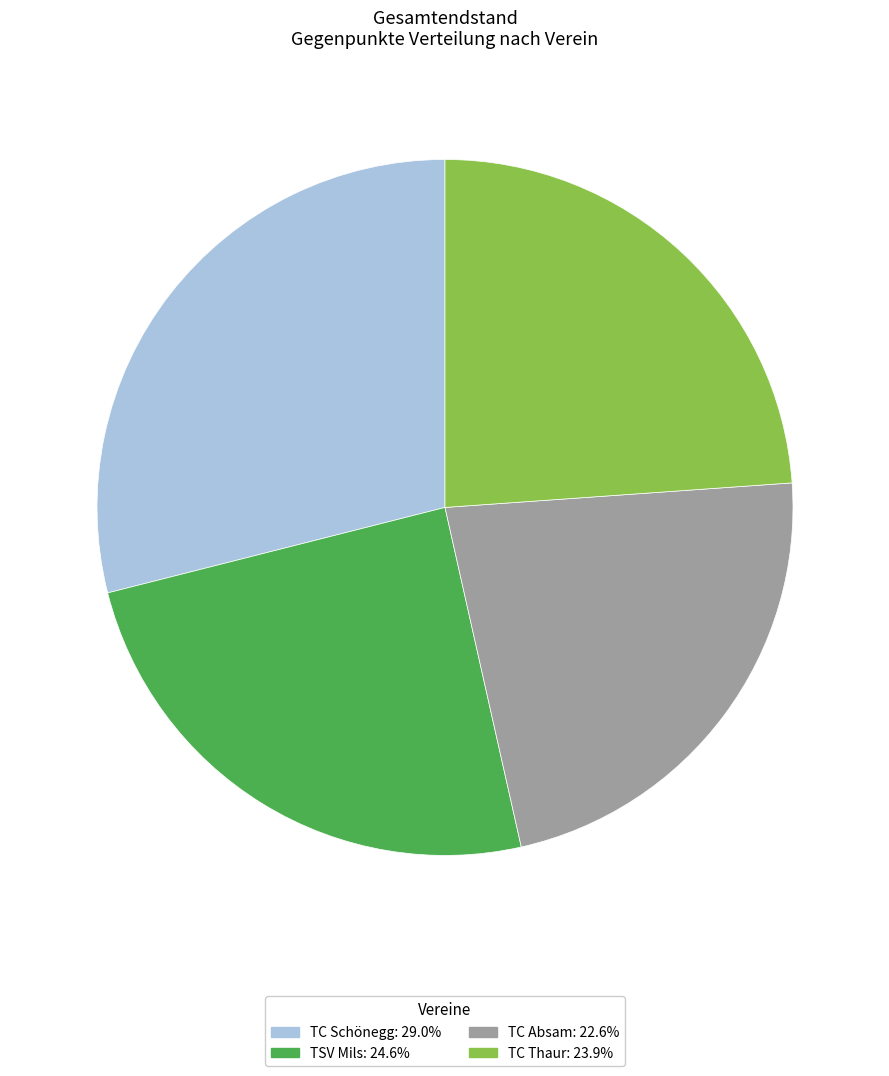

Combined, do TSV Mils and TC Thaur account for over 50%?

No